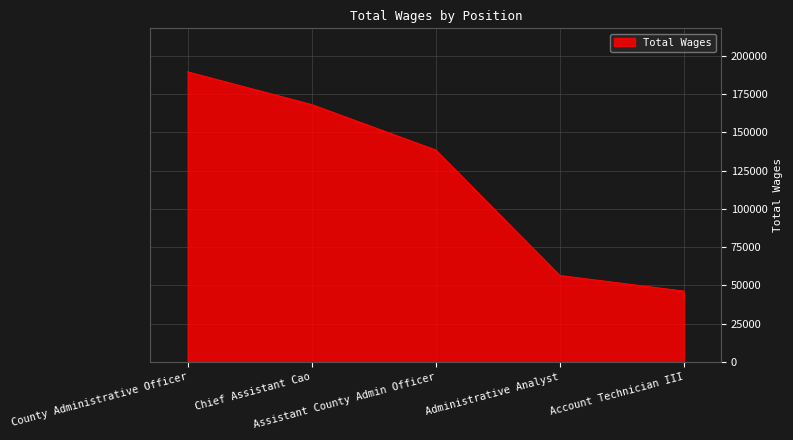

Which label corresponds to the largest value in the chart?

County Administrative Officer